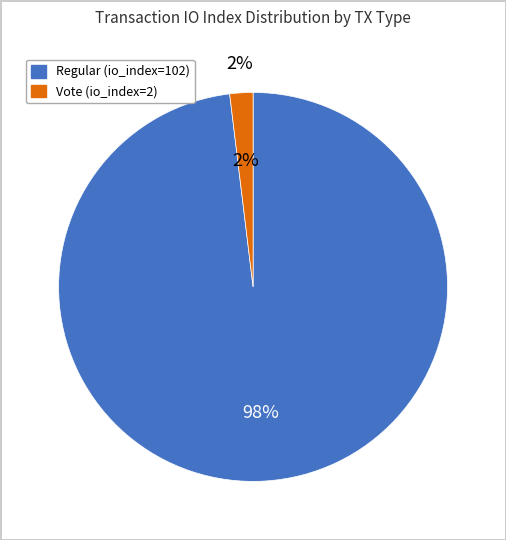

The Vote (io_index=2) slice represents 1% of the pie. True or false?

False